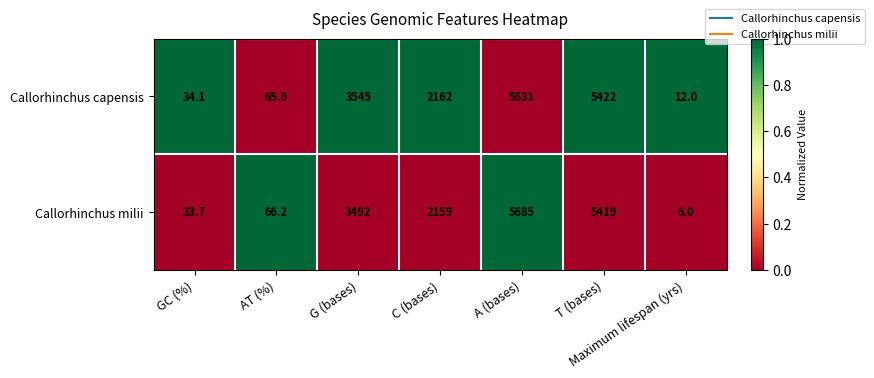

True or false: Callorhinchus milii has a value of 8.8 at Maximum lifespan (yrs).

False